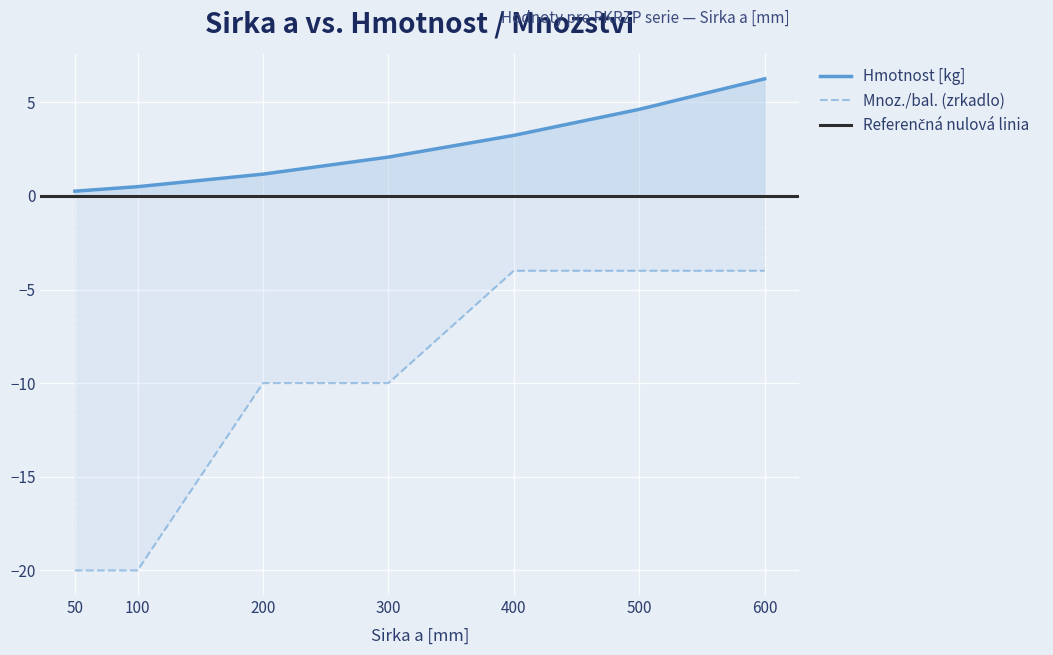

Is it true that Hmotnost [kg] equals 9.9 at 600?

False